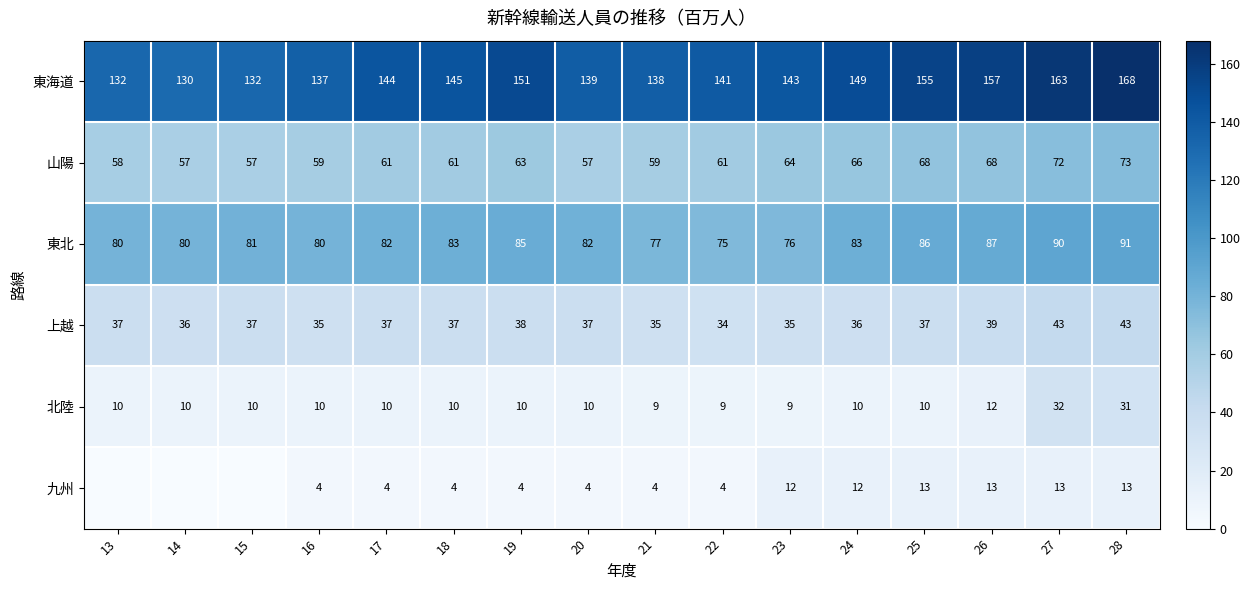

Which category has the lowest value in the 上越 series?

22